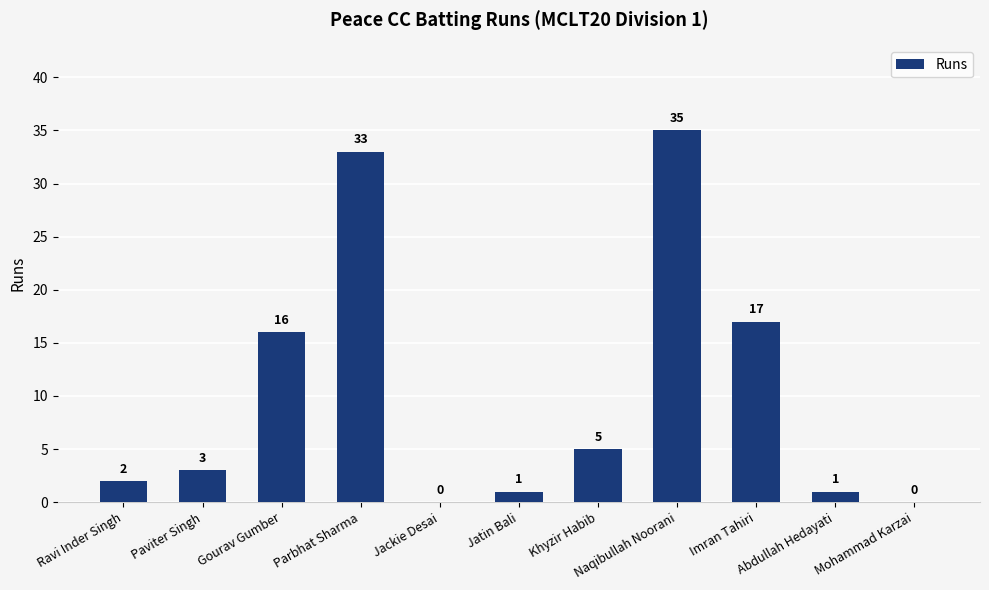

Read the value at Imran Tahiri, to the nearest 5.

15